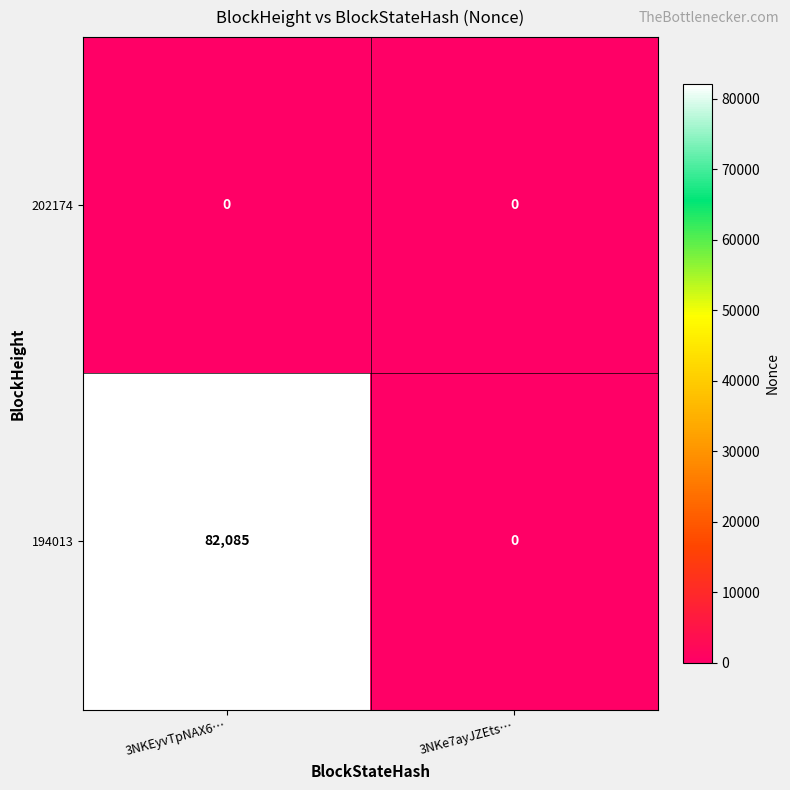

Rank the series by their maximum value, from lowest to highest.

202174, 194013